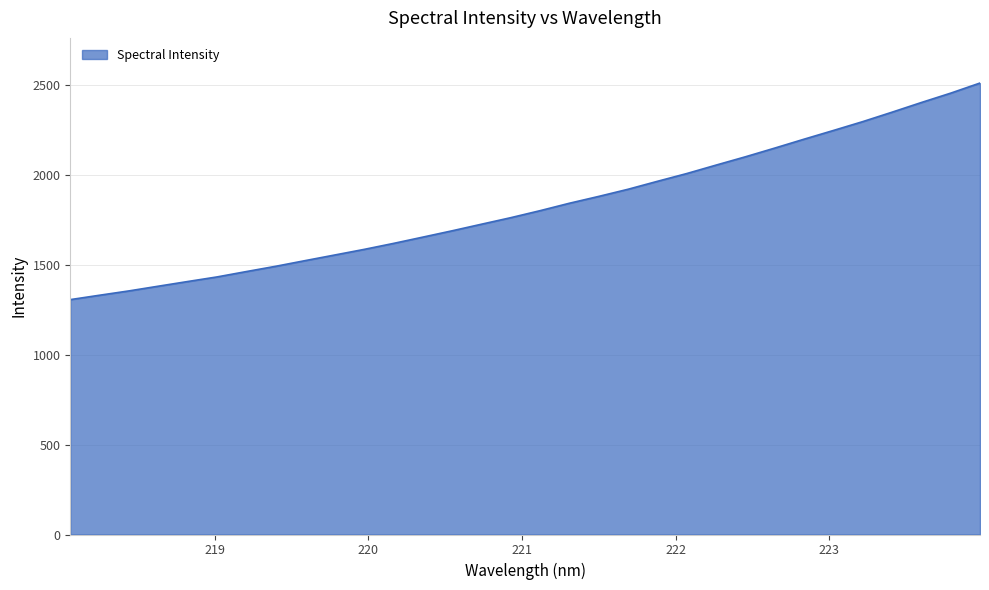

What is the smallest value displayed?

1306.4